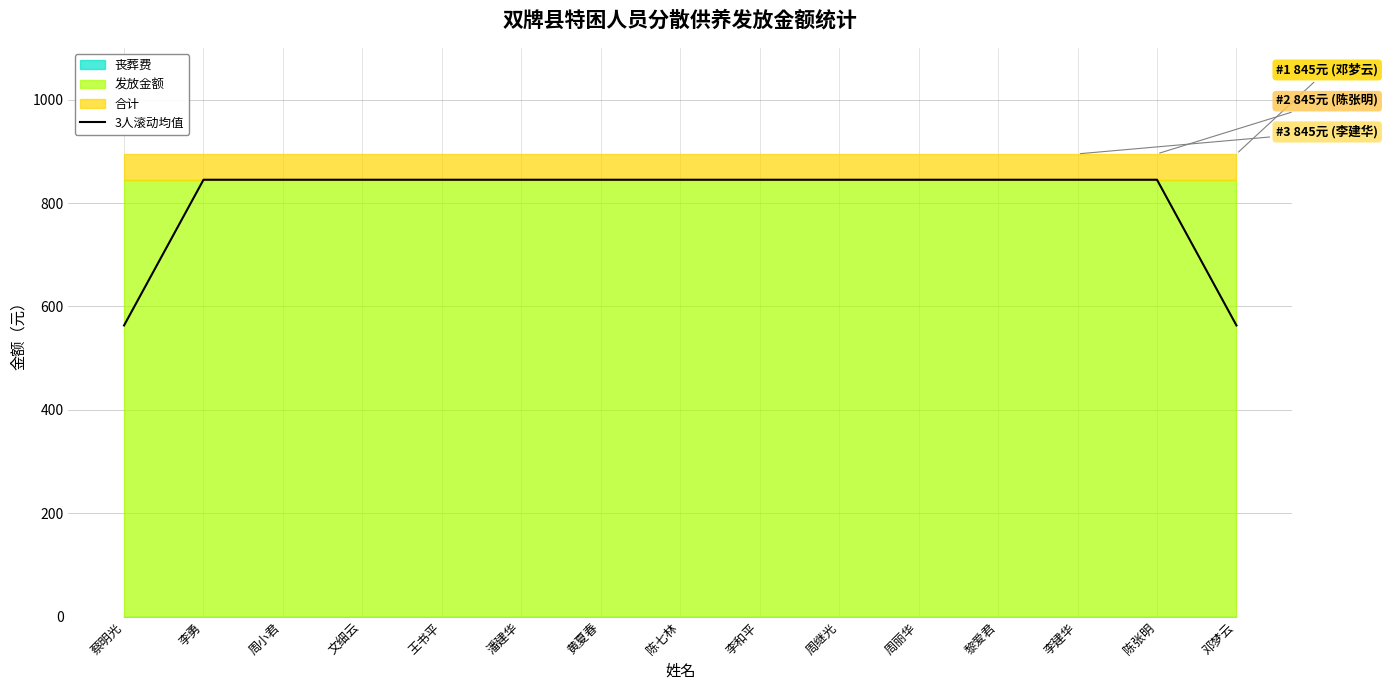

List the labels in order of value, largest first.

李勇, 周小君, 文细云, 王书平, 潘建华, 黄夏春, 陈七林, 李和平, 周继光, 周丽华, 黎爱君, 李建华, 陈张明, 蔡明光, 邓梦云